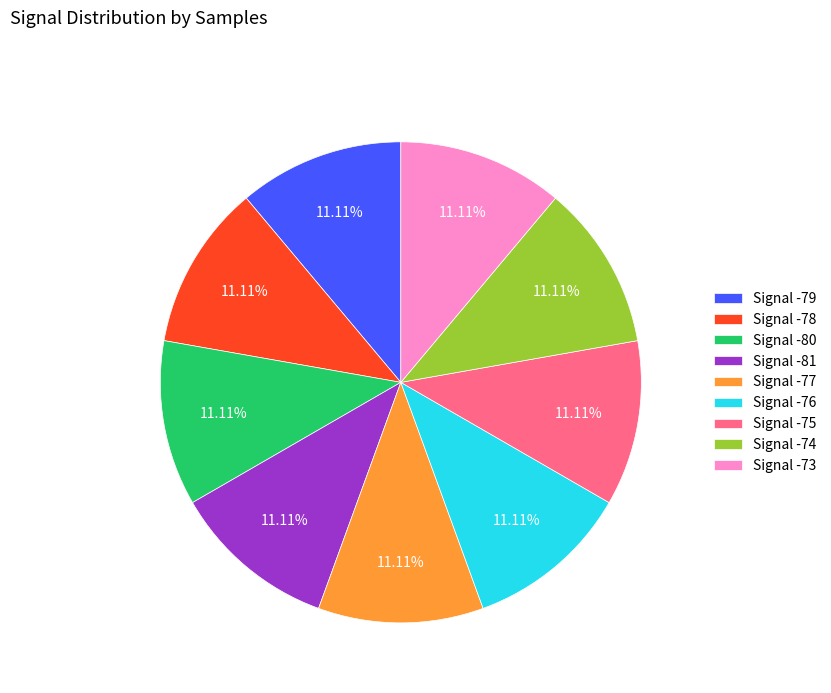

Approximately how many times larger is the value at Signal -75 compared to Signal -76?

1.0